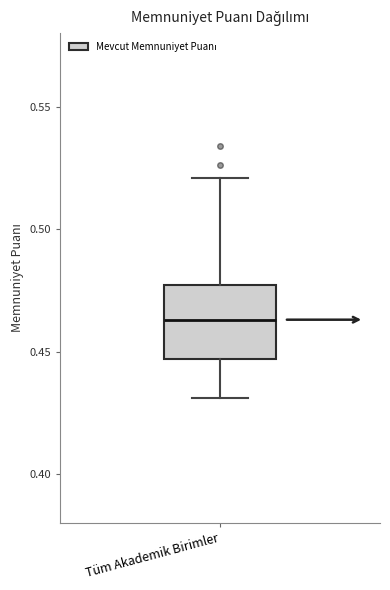

Transcribe this box plot: give where the median line is, the range the box spans, and where the two whiskers end, as read against the y-axis. The values are not printed on the chart, so give them approximately, as read against the axis.

median 0.465, box 0.445 to 0.475, whiskers 0.430 to 0.520